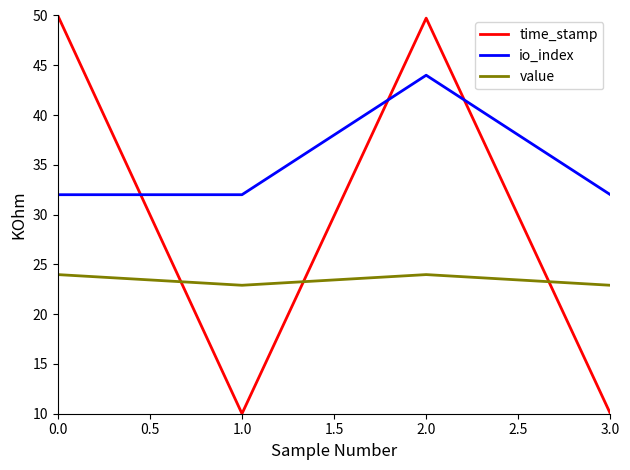

Rank the series by their average value, from lowest to highest.

value, time_stamp, io_index